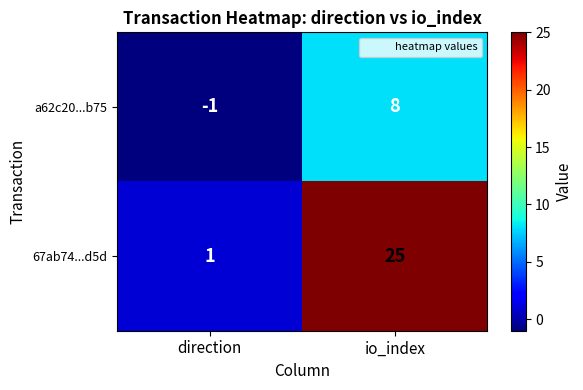

What is the sum of the 67ab74...d5d values at direction and io_index?

26